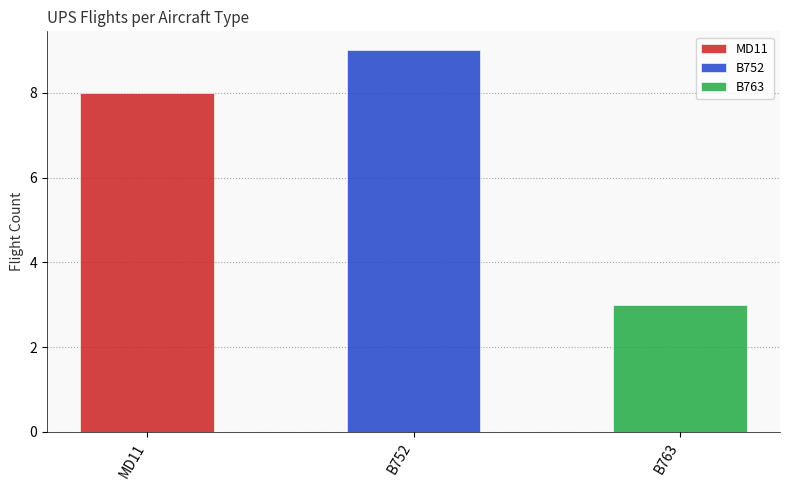

Does the chart contain any negative values?

No